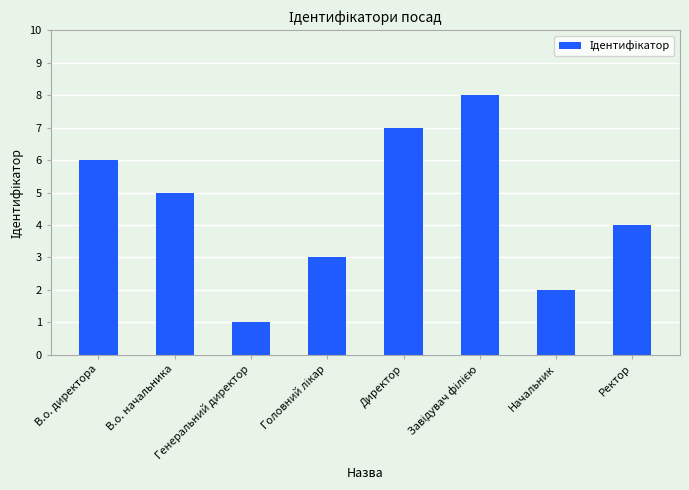

What is the maximum value shown in the chart?

8